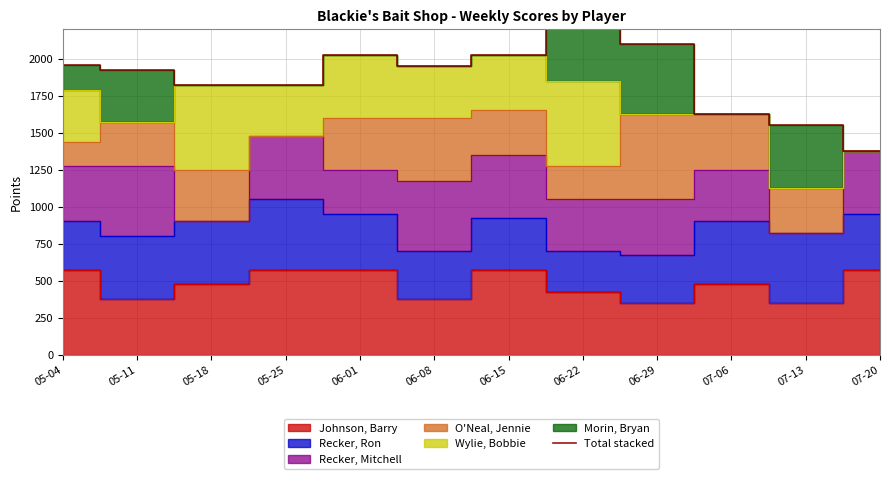

The chart shows a value of 1825 at 05-25. True or false?

True